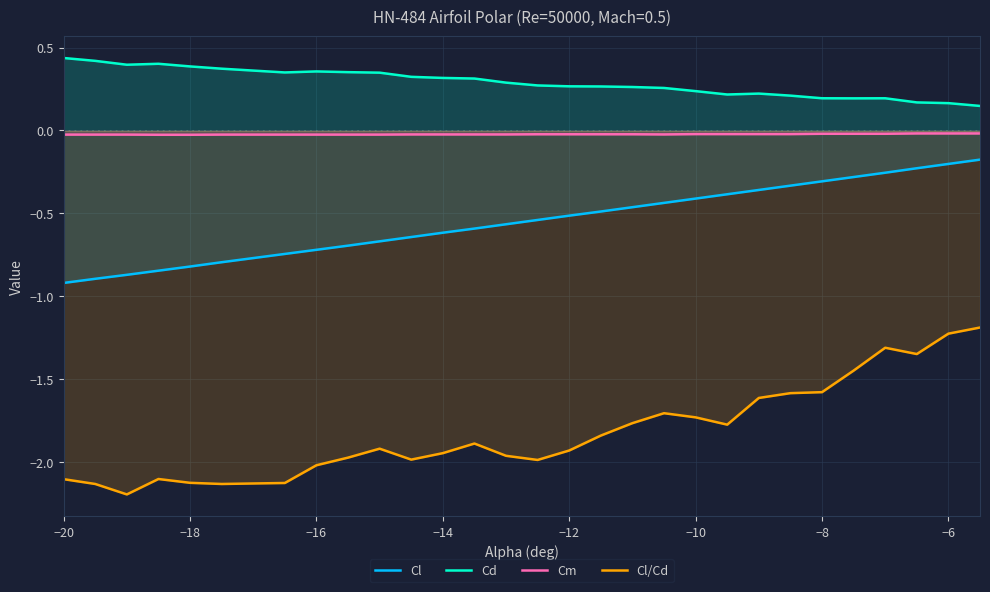

Which series has the largest range (max minus min)?

Cl/Cd